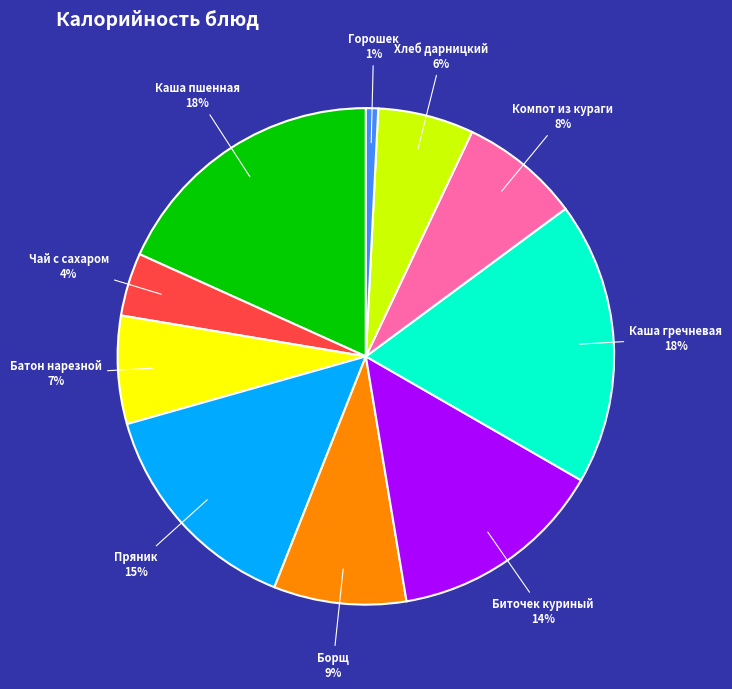

Is there a majority slice in this chart?

No